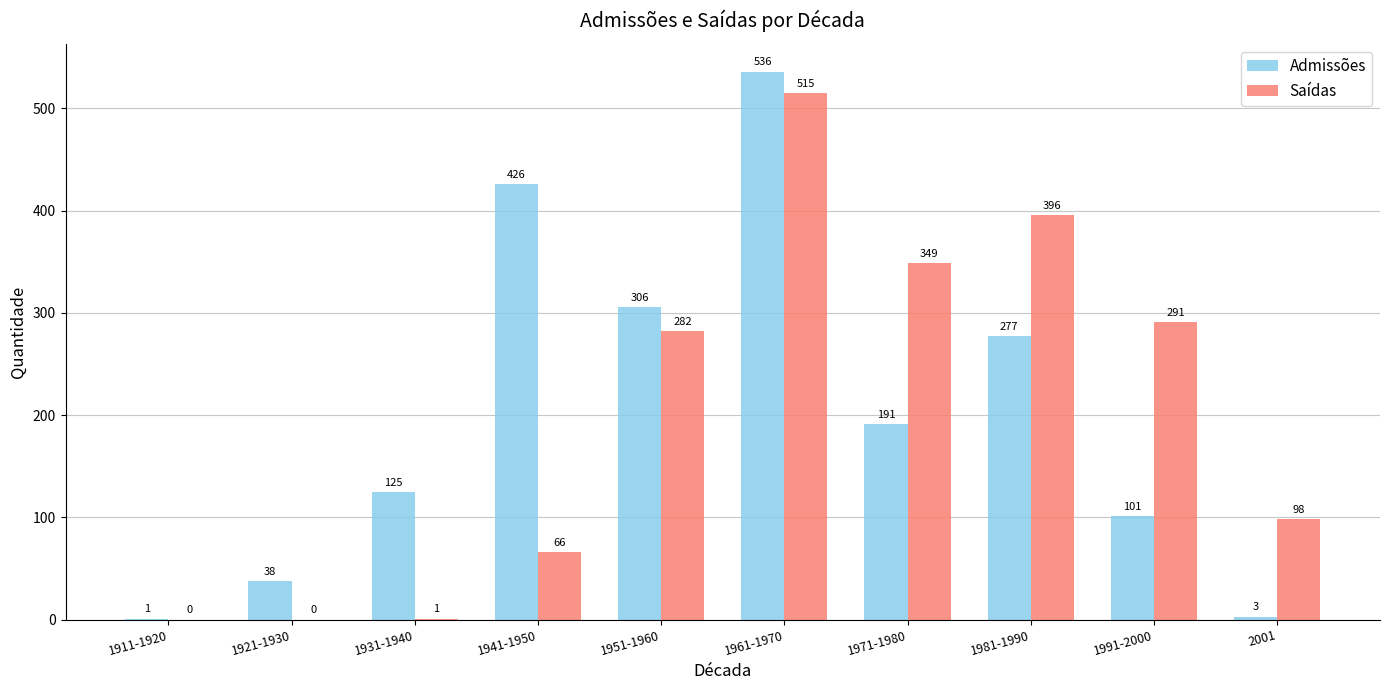

The value of Saídas at 1911-1920 is -291. True or false?

False